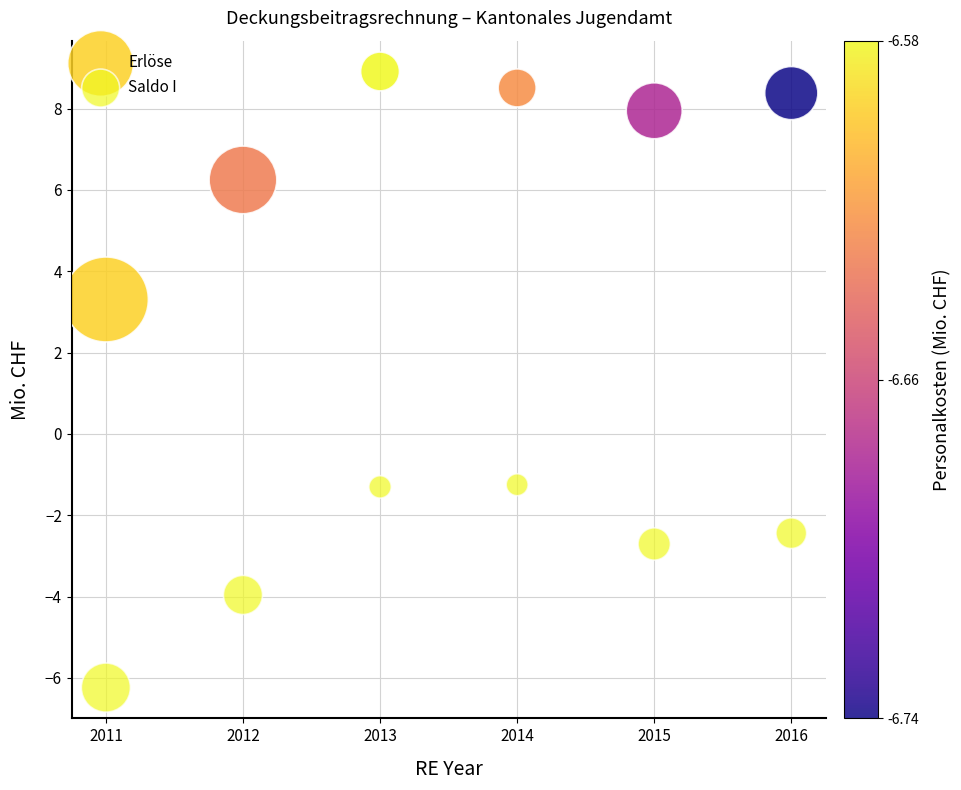

What are all the series names shown in the legend?

Erlöse, Saldo I